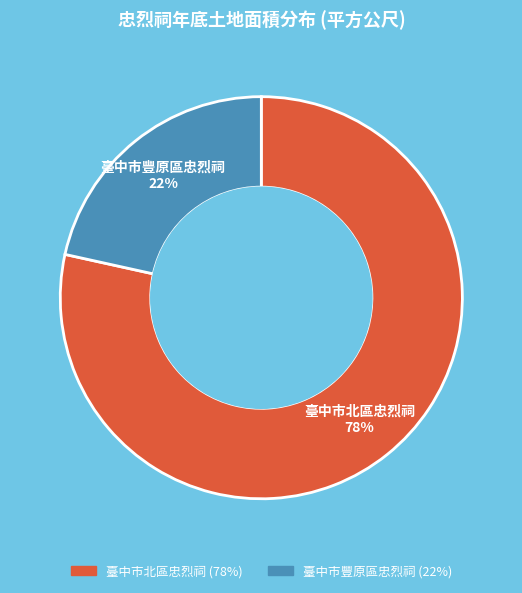

Is the sum of 臺中市豐原區忠烈祠 and 臺中市北區忠烈祠 greater than half?

Yes